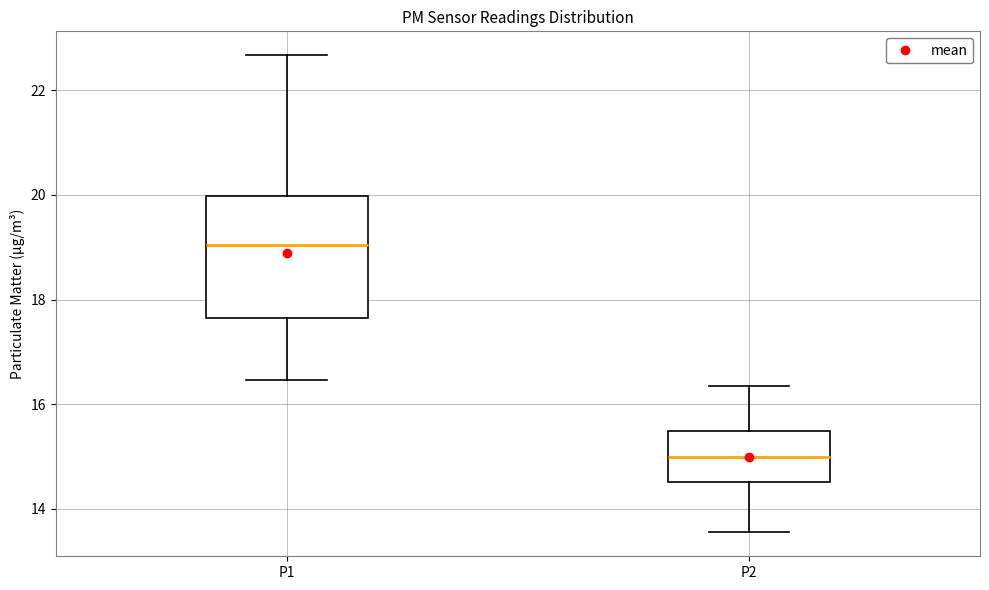

Comparing the boxes themselves (not the whiskers), which one is the tallest?

P1